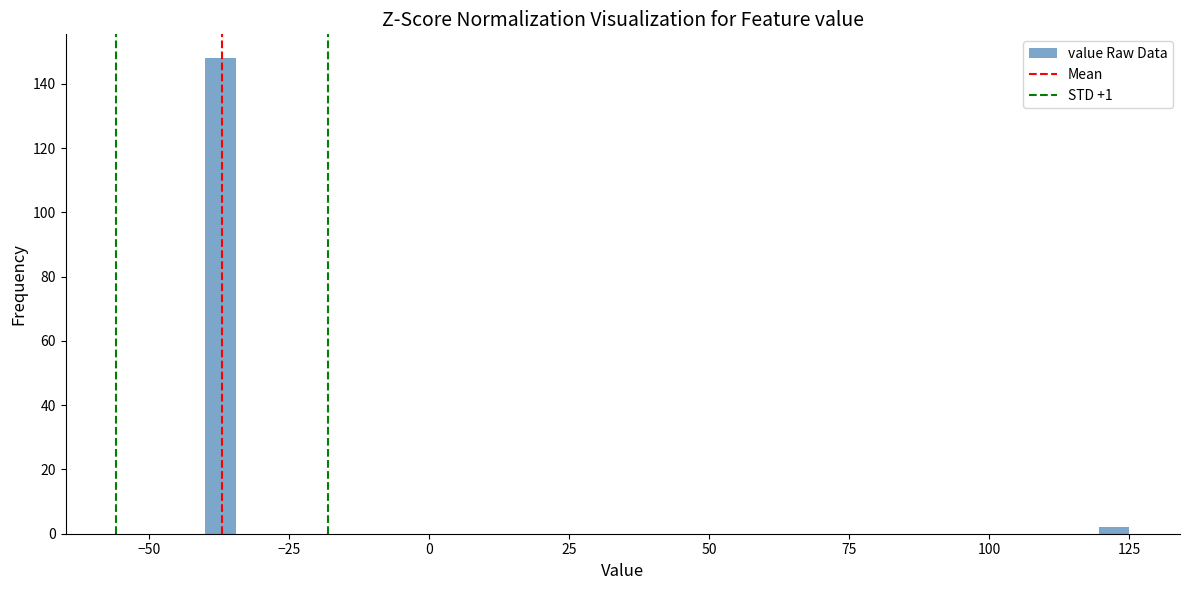

Around what value on the x-axis is the tallest bar? Give the approximate position of its centre, as read against the axis.

-35